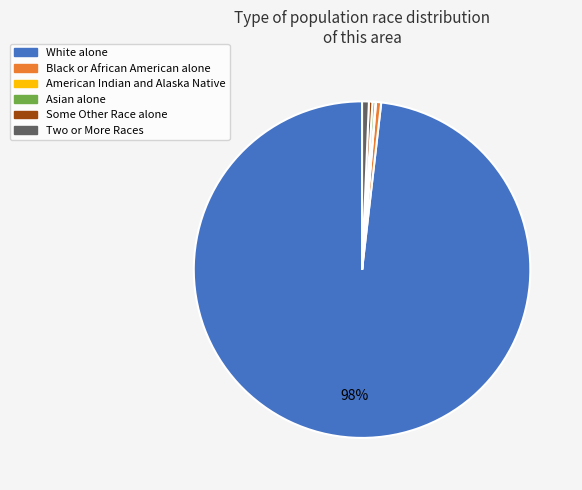

Approximately how many times larger is the value at White alone compared to Some Other Race alone?

292.4